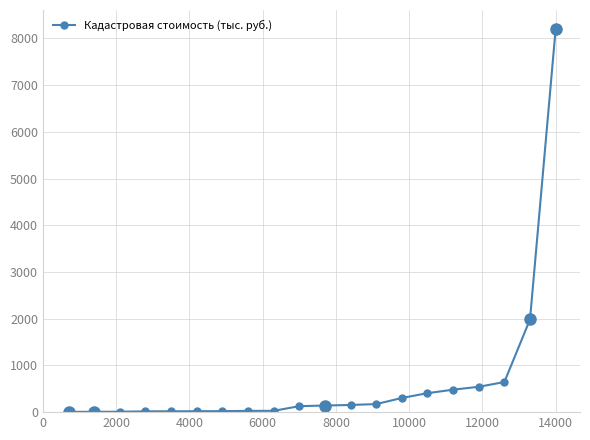

What is the average value?

665.5